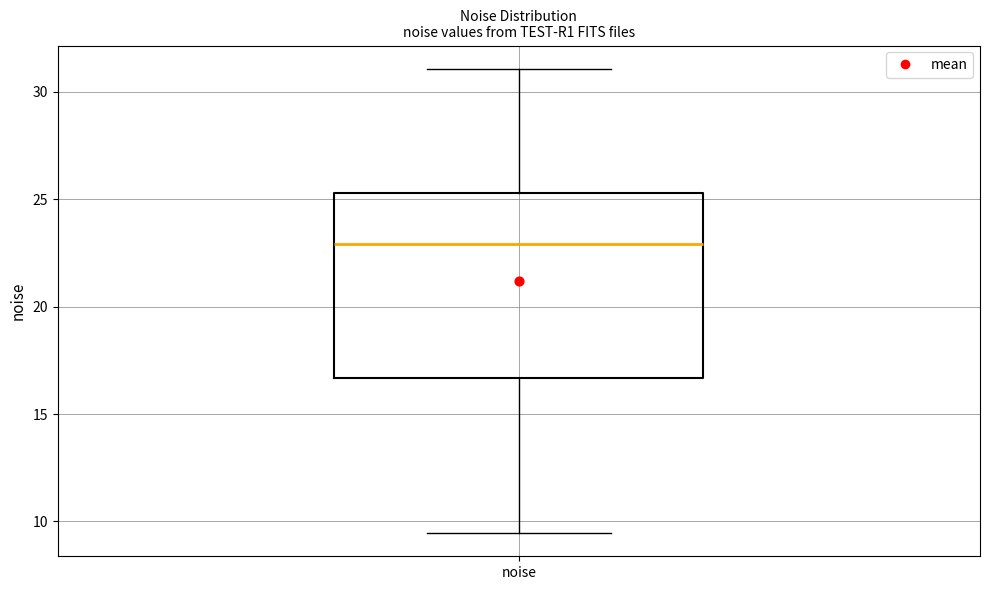

Transcribe this box plot: give where the median line is, the range the box spans, and where the two whiskers end, as read against the y-axis. The values are not printed on the chart, so give them approximately, as read against the axis.

median 23.0, box 16.5 to 25.5, whiskers 9.5 to 31.0